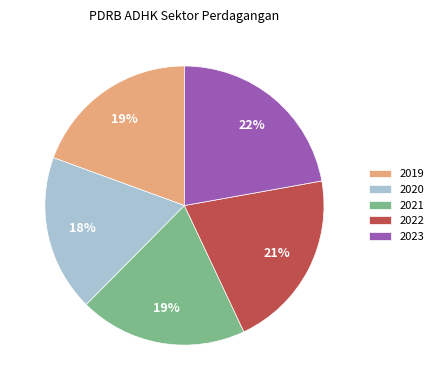

Is 2020 the majority of the pie?

No